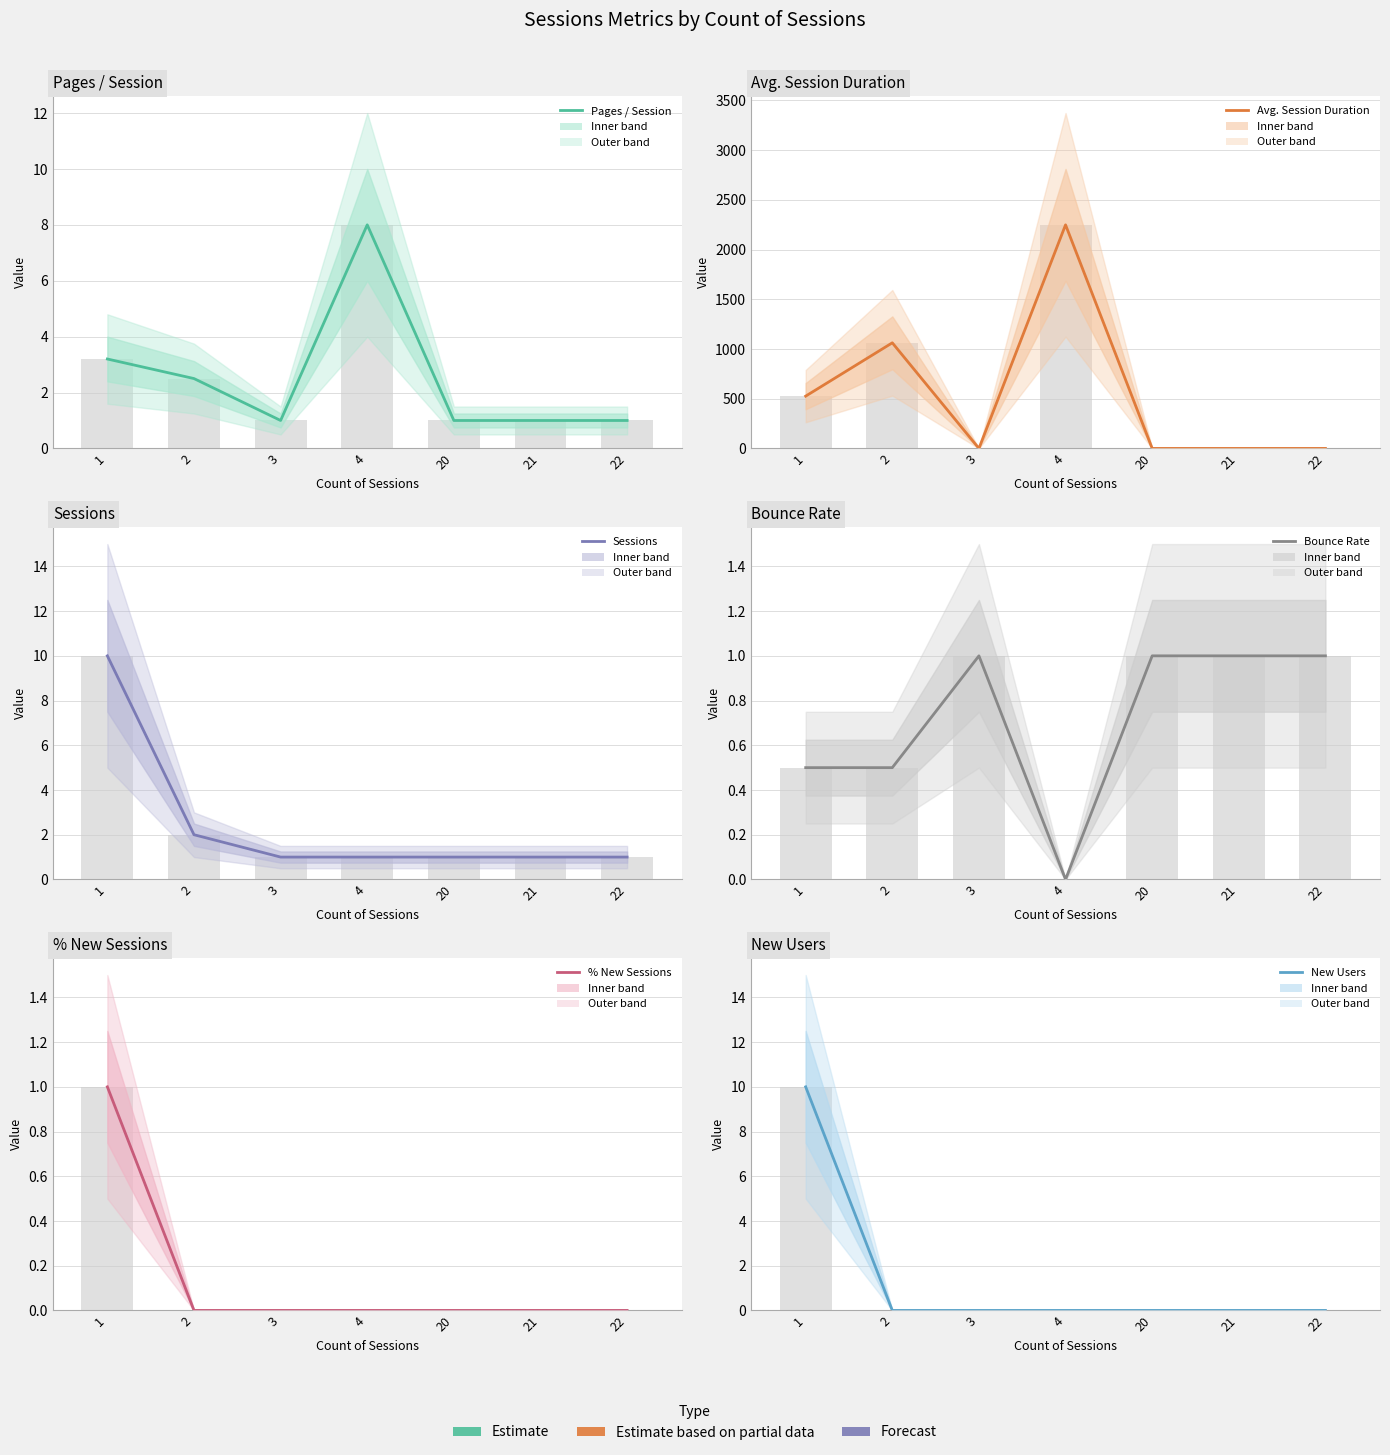

At how many categories does at least one series exceed 2024?

1